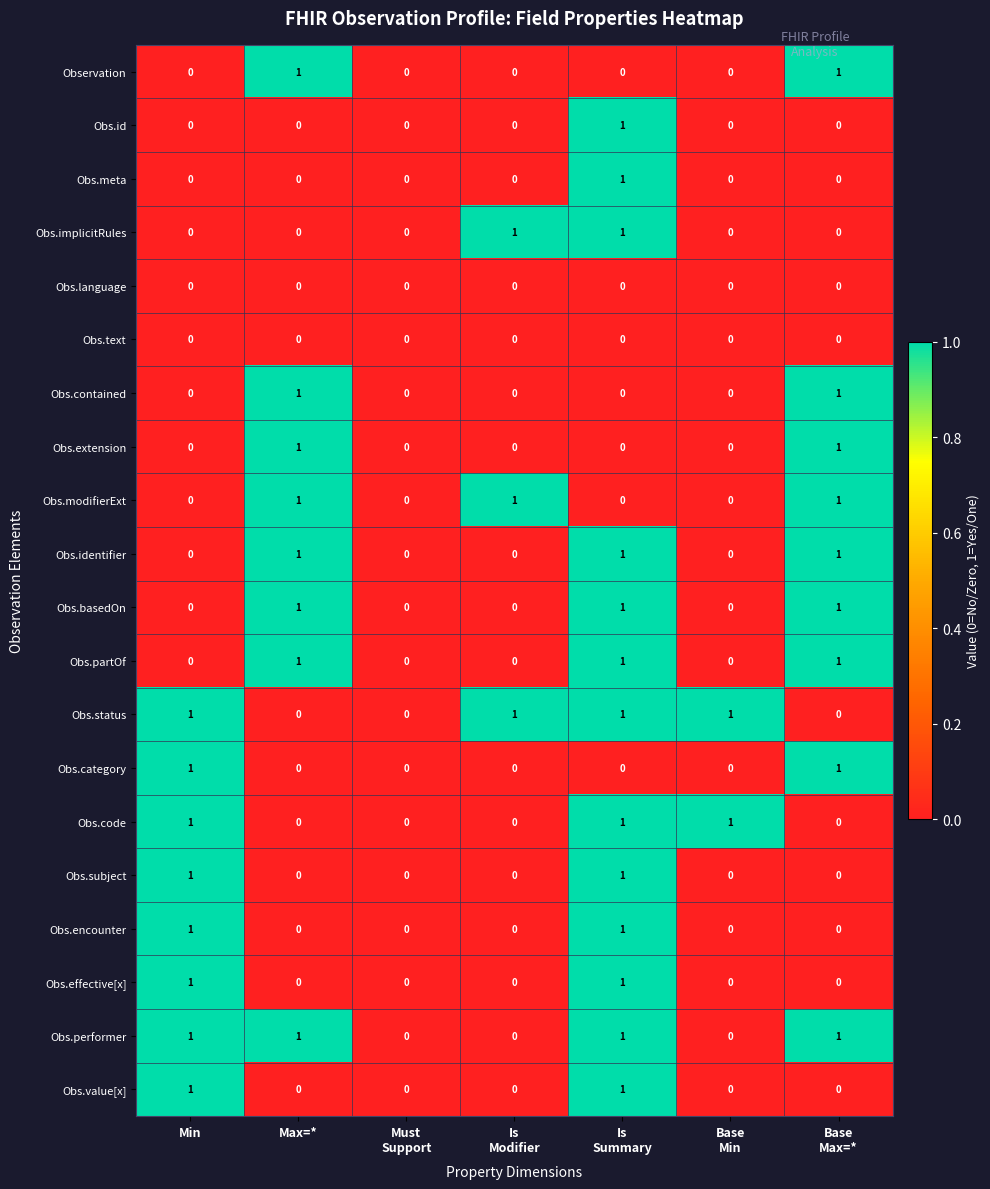

What is the sum of all Obs.basedOn values?

3